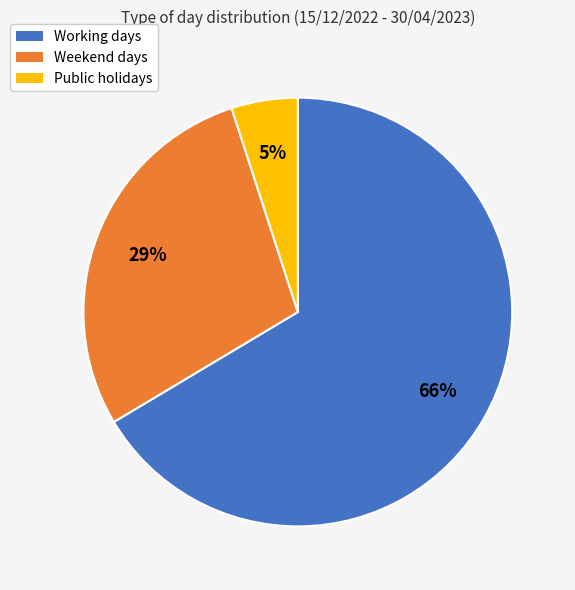

How many slices are in this pie chart?

3